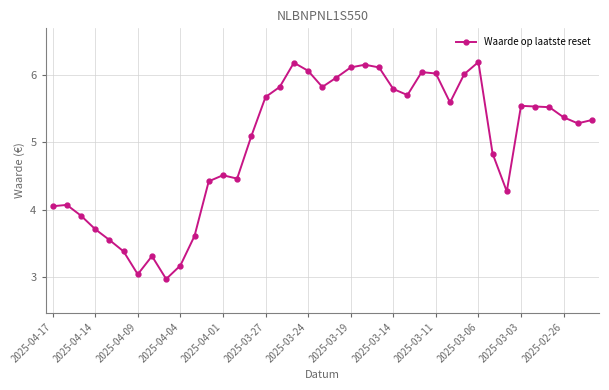

What is the smallest value displayed?

3.0